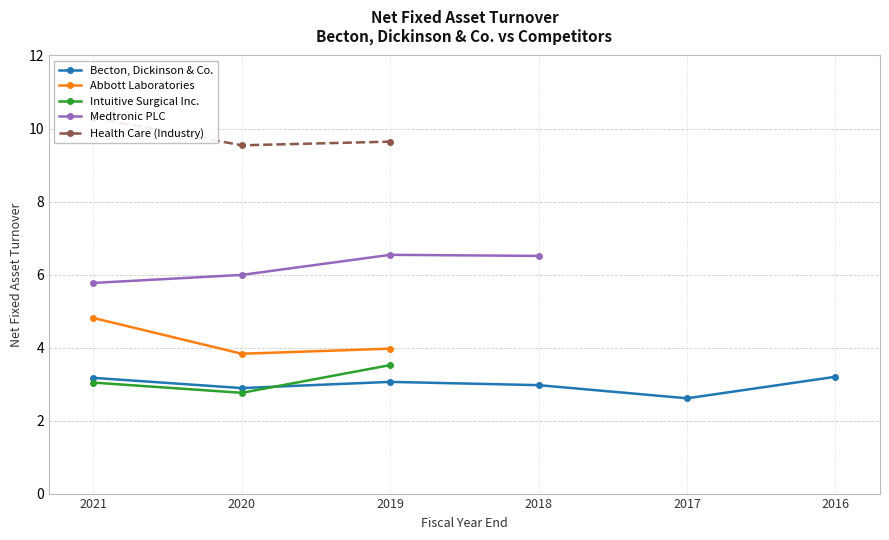

List the labels in order of Medtronic PLC value, smallest first.

2017-09-30, 2016-09-30, 2021-09-30, 2020-09-30, 2018-09-30, 2019-09-30